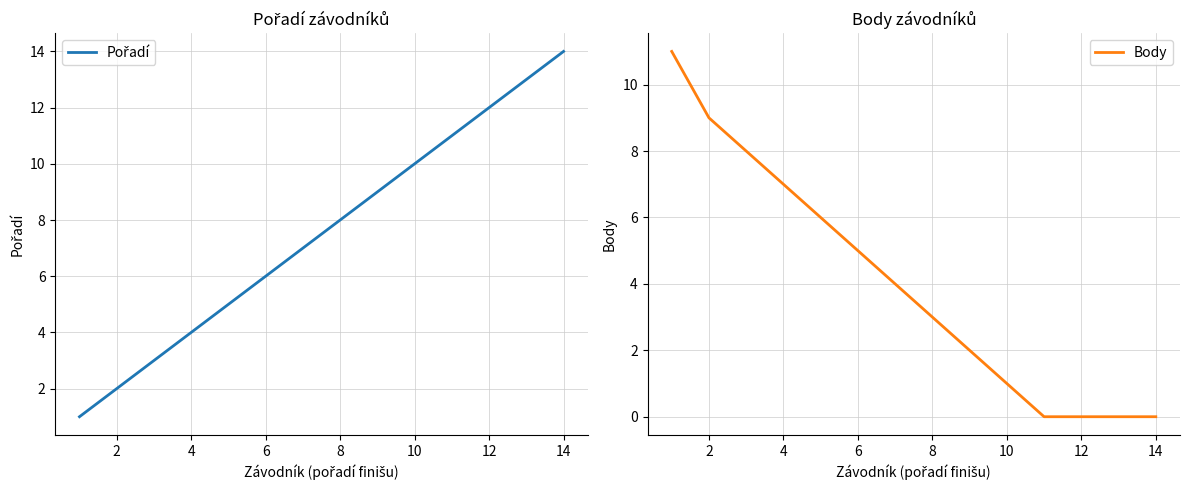

What is the highest value of the Body series?

11